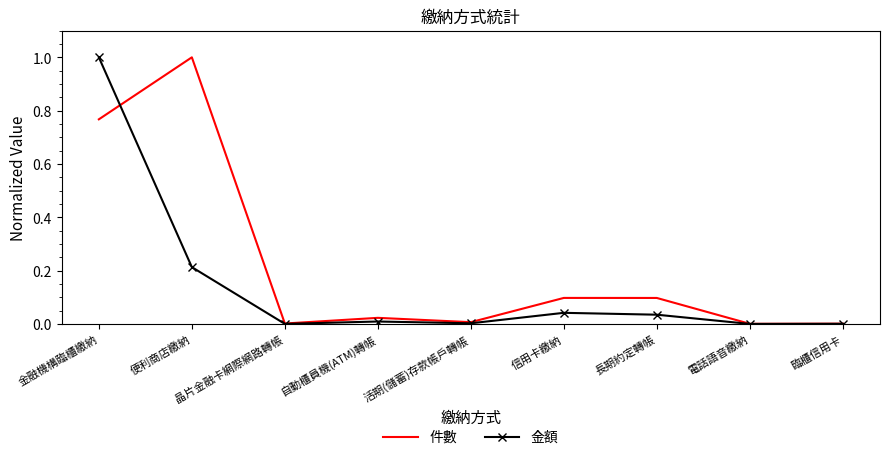

What is the greatest value displayed?

1.0